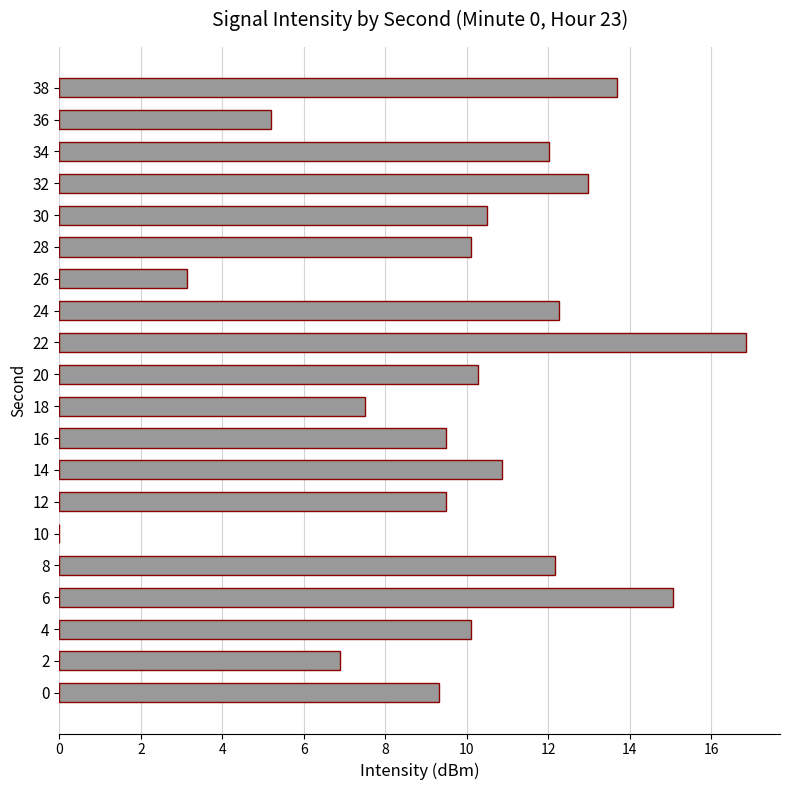

What is the change in value from 14 to 20?

-0.6